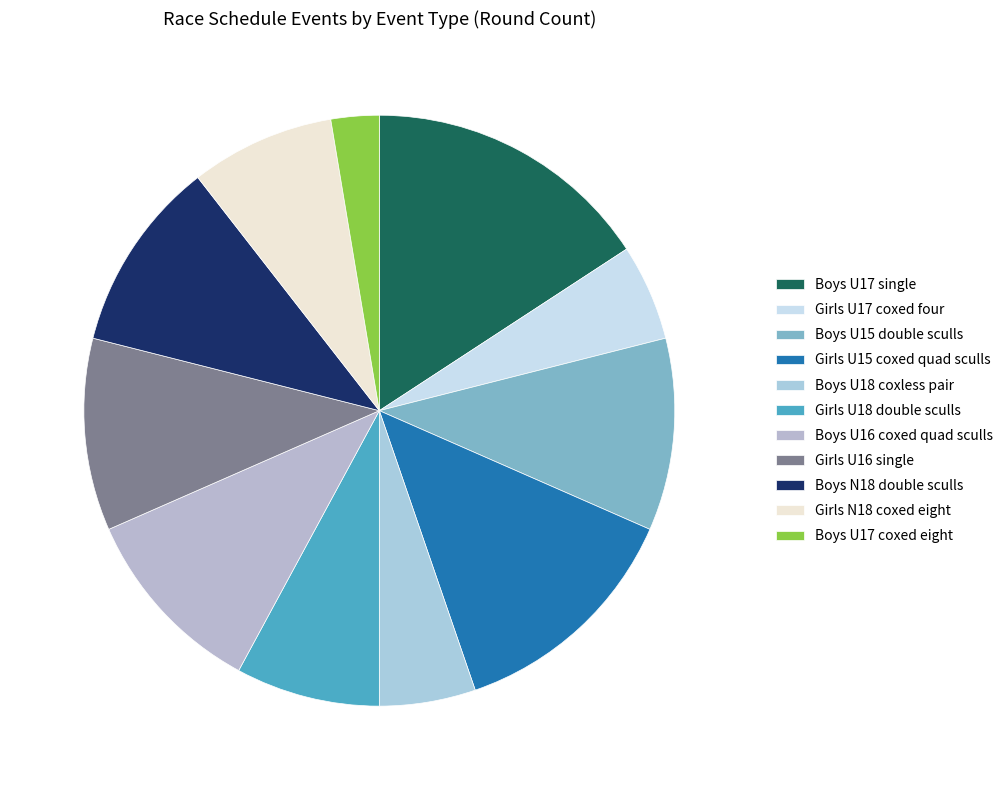

Approximately how many times larger is the value at Boys U18 coxless pair compared to Girls U16 single?

0.5